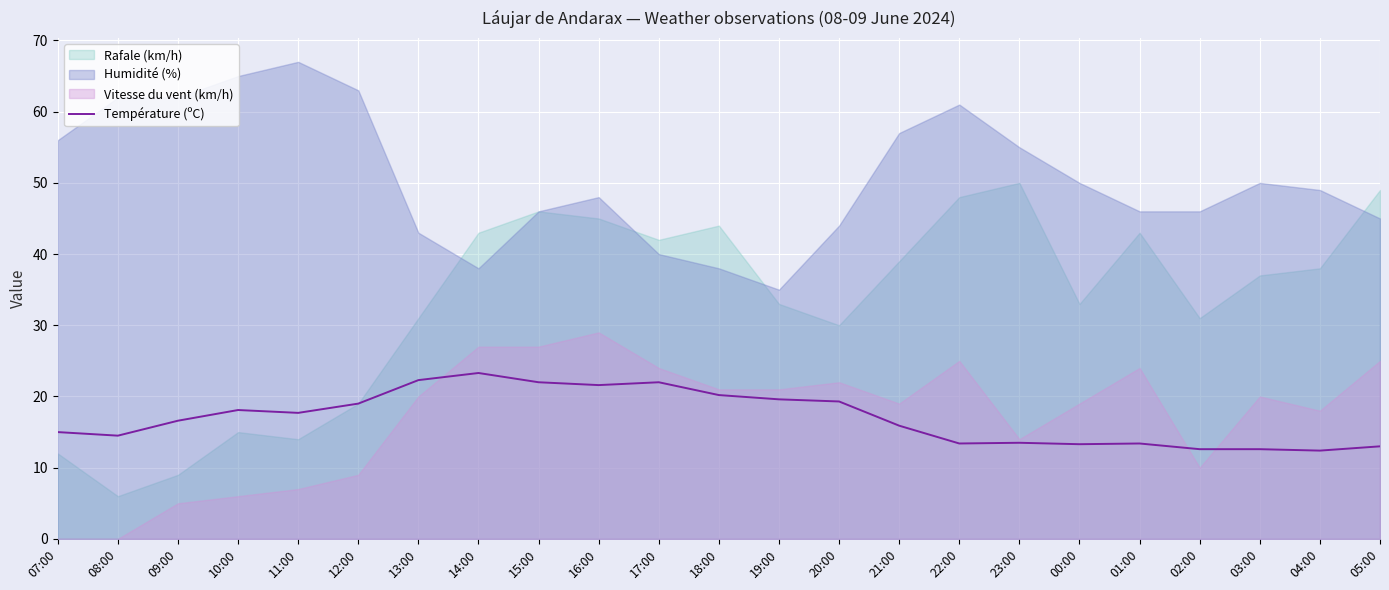

What is the label of the 14th point from the left?

20:00